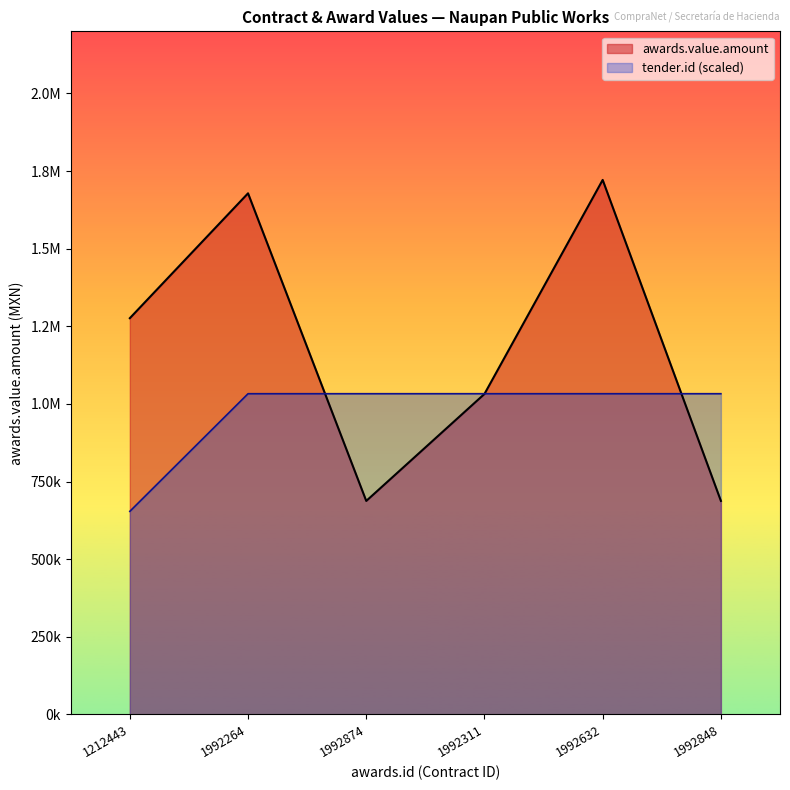

Reading left to right, transcribe all the data shown in this chart.

1276114.6	1678324.4	687545.1	1032113.1	1721444.5	687608.0